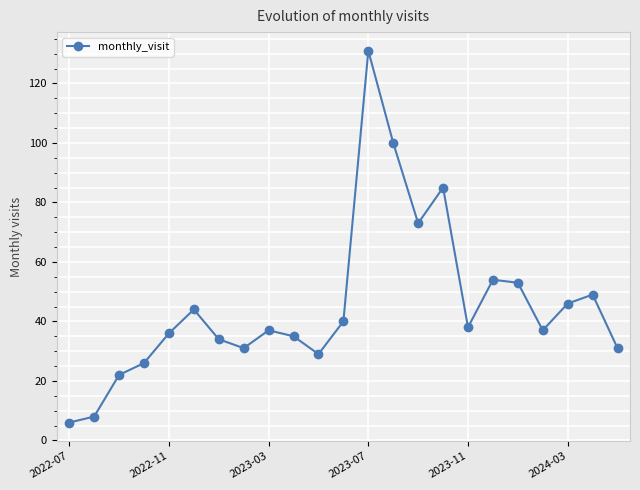

How many interior local peaks (higher than both neighbors) does the data have?

6